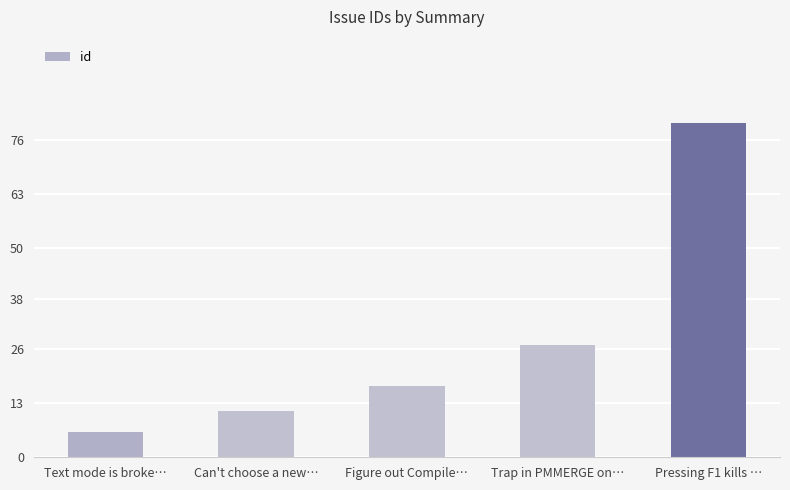

Does the chart contain any negative values?

No